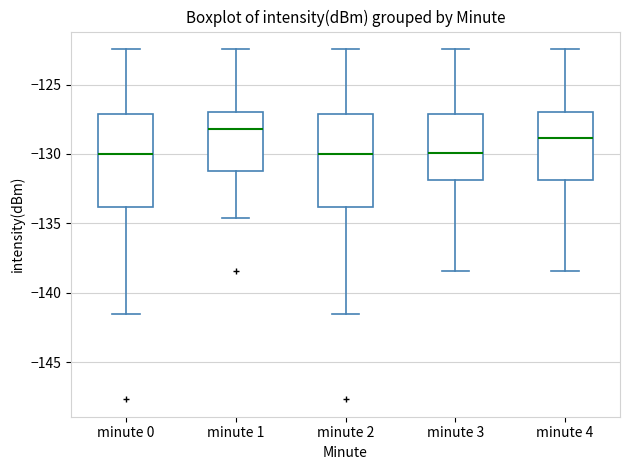

Reading left to right, read every box against the y-axis: the position of its median line, the range the box covers, and the ends of its whiskers. The values are not printed on the chart, so give them approximately, as read against the axis.

minute 0: median -130.0, box -134.0 to -127.0, whiskers -141.5 to -122.5
minute 1: median -128.0, box -131.5 to -127.0, whiskers -134.5 to -122.5
minute 2: median -130.0, box -134.0 to -127.0, whiskers -141.5 to -122.5
minute 3: median -130.0, box -132.0 to -127.0, whiskers -138.5 to -122.5
minute 4: median -129.0, box -132.0 to -127.0, whiskers -138.5 to -122.5